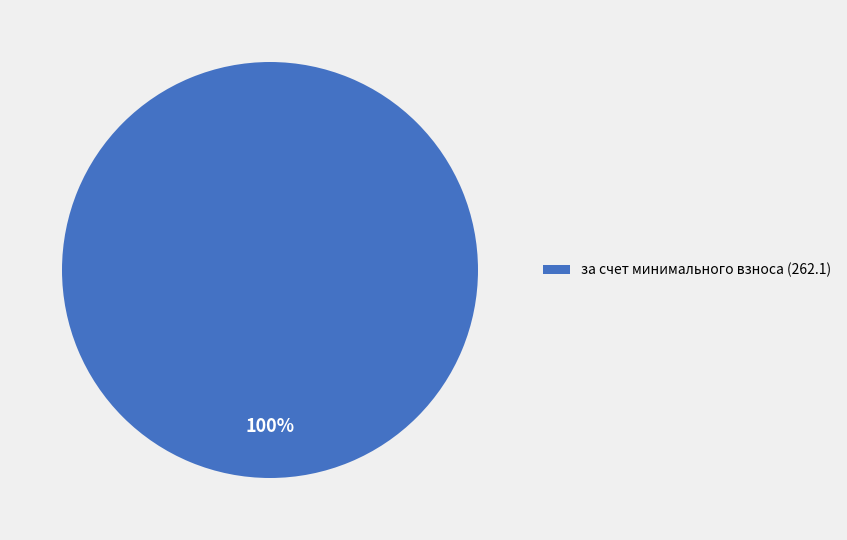

Is there any slice that represents more than half of the pie?

Yes